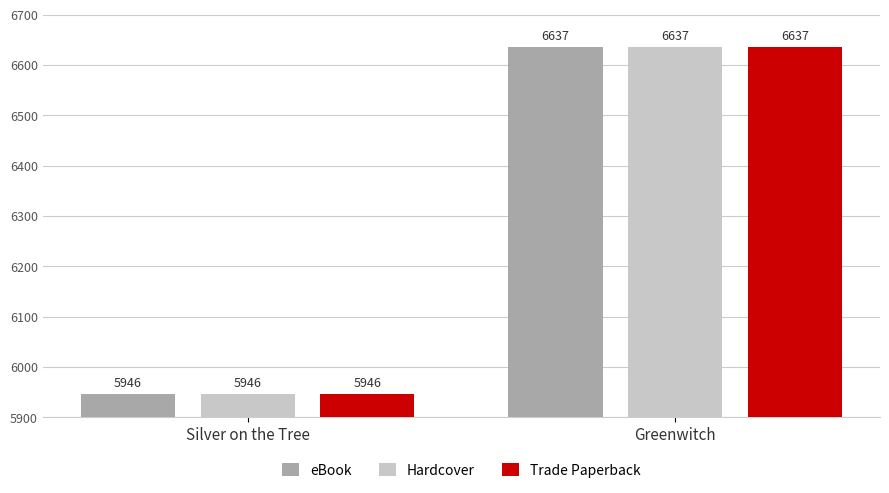

What is the value of the eBook bar at the 2nd from the left?

6637